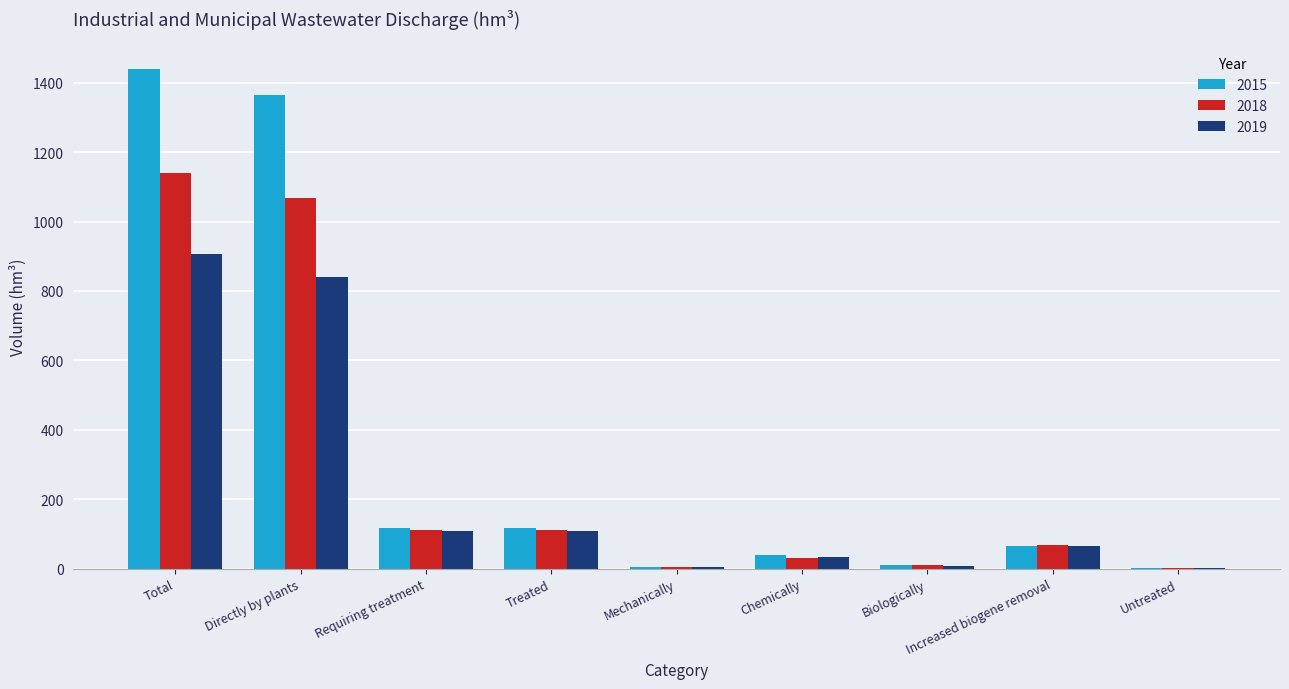

Is it true that 2018 equals 1067.0 at Directly by plants?

True